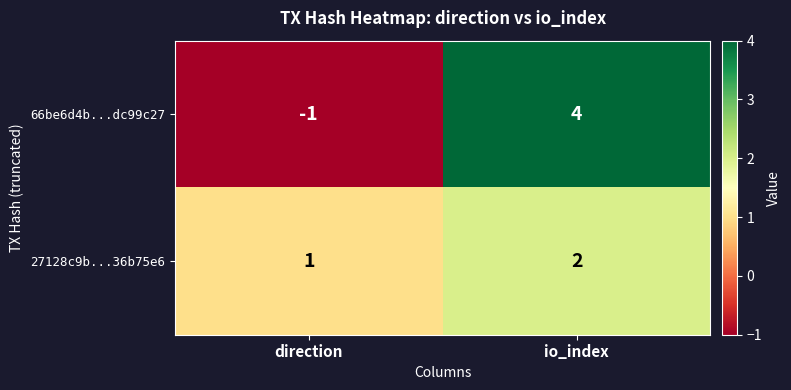

Rank the series by their maximum value, from highest to lowest.

66be6d4b...dc99c27, 27128c9b...36b75e6